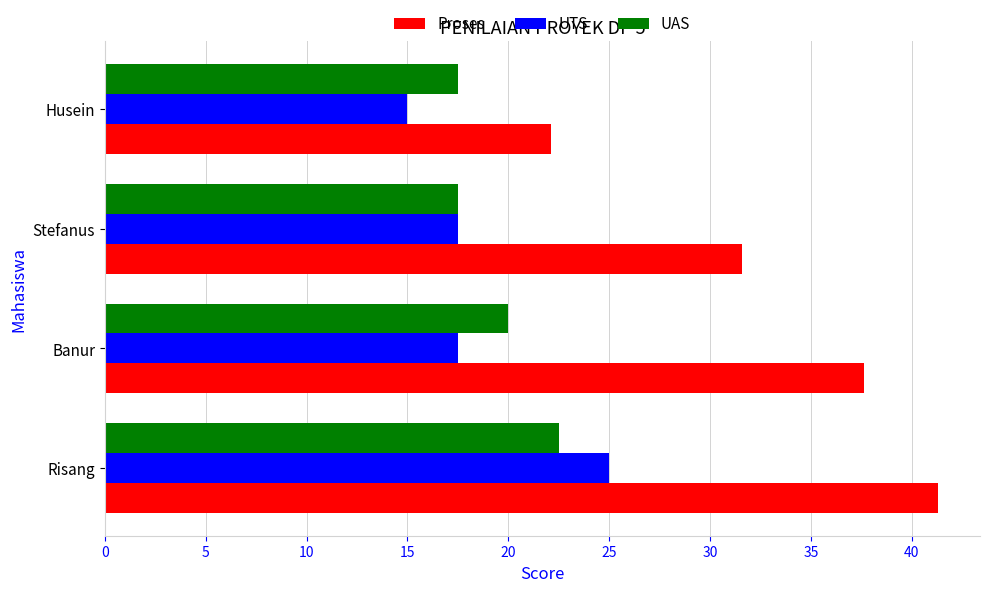

Is it true that UTS equals 4.1 at Husein?

False